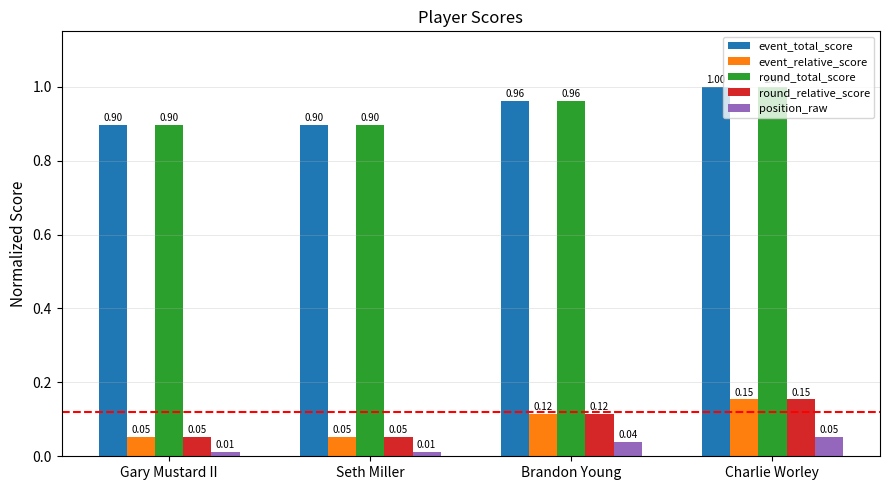

What are all the series names shown in the legend?

event_total_score, event_relative_score, round_total_score, round_relative_score, position_raw